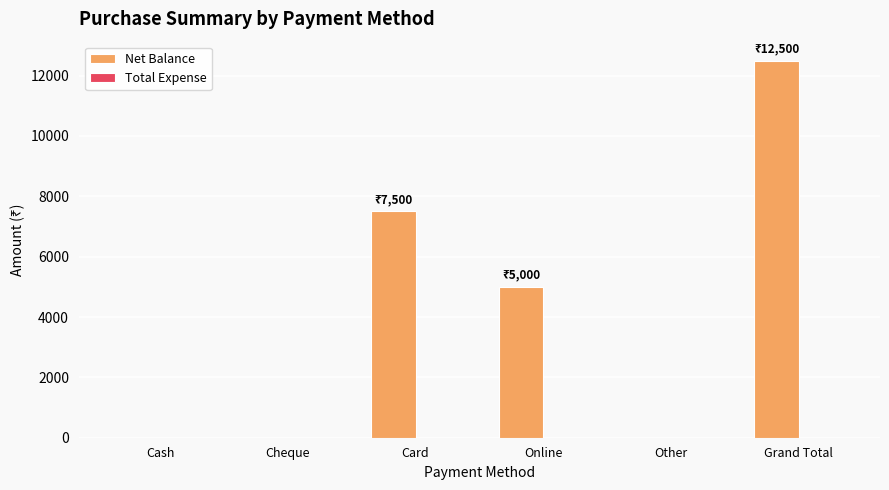

What is the maximum value shown in the chart?

12500